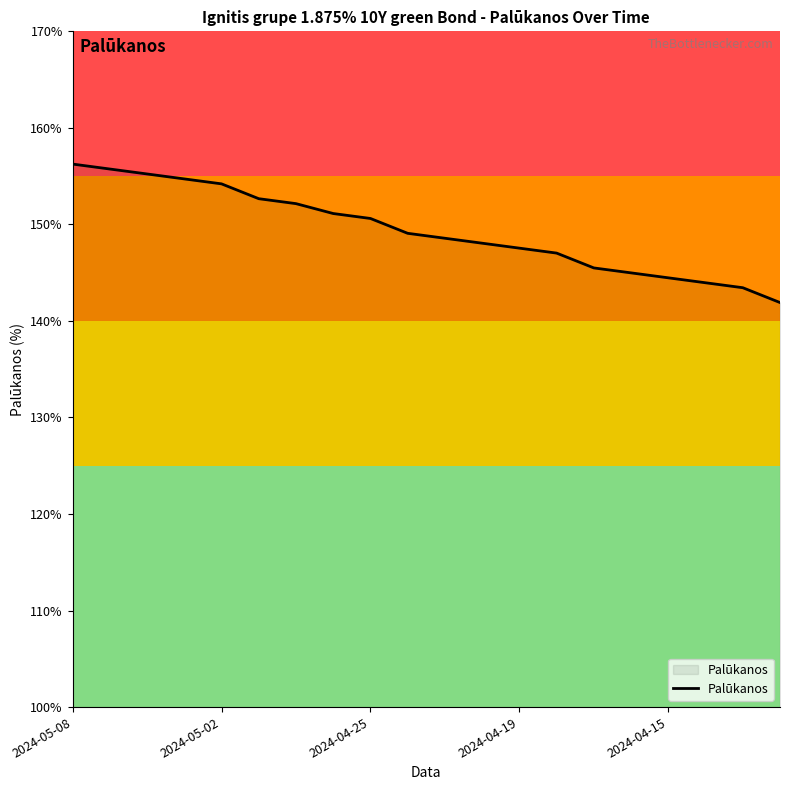

True or false: there are more than 2 points higher than both neighbors.

False